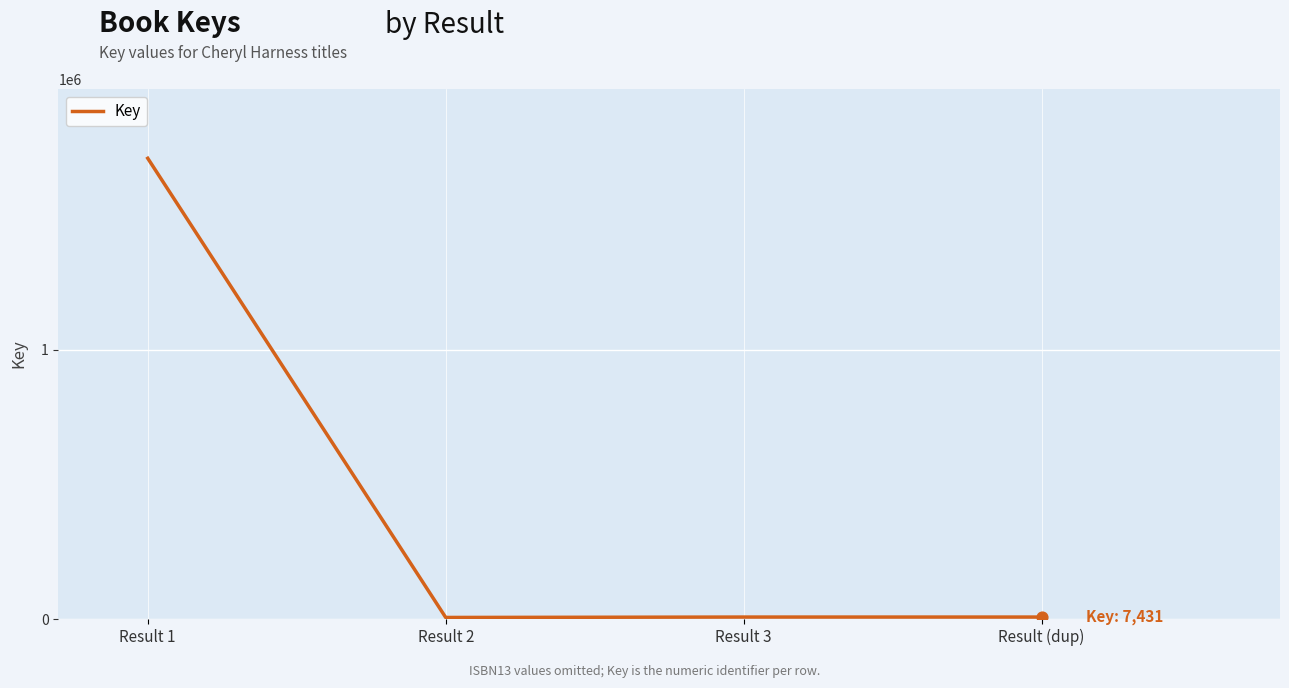

What is the change in value from Result 1 to Result (dup)?

-1702812